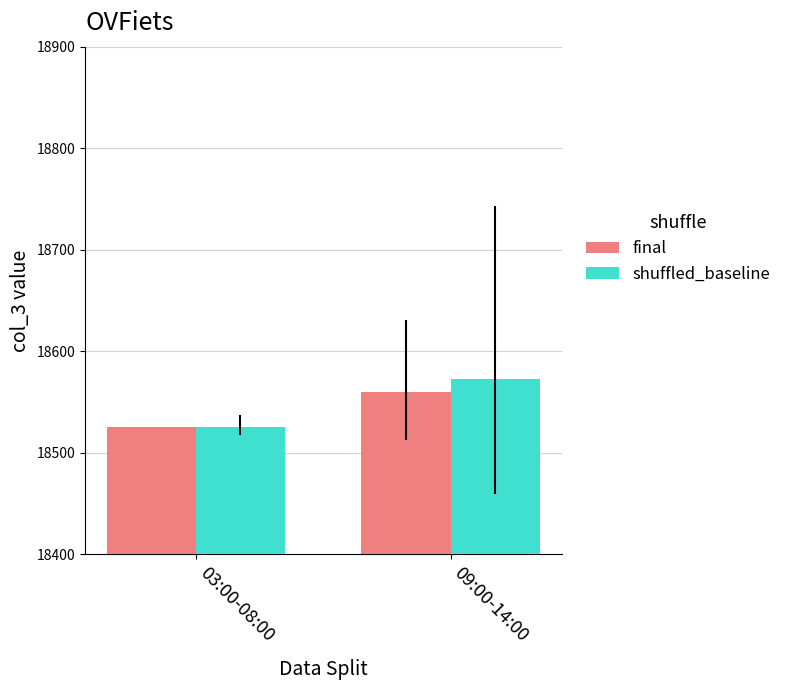

Rank the series at 09:00-14:00 from highest to lowest value.

shuffled_baseline, final